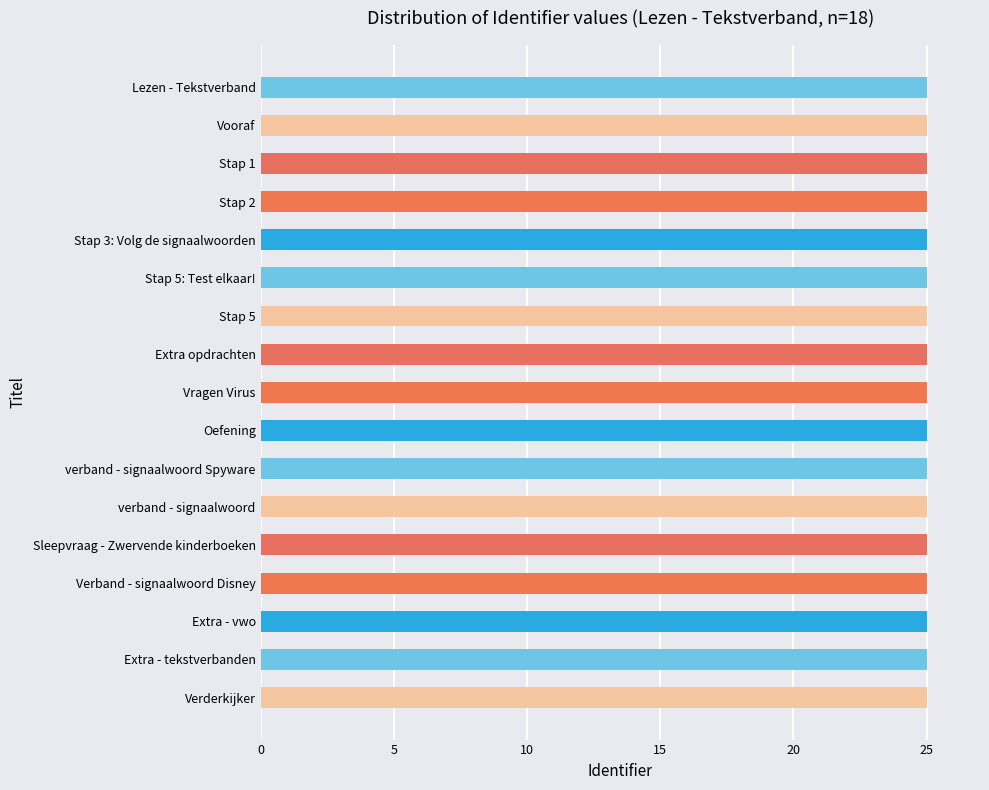

What is the label of the 17th bar from the bottom?

Lezen - Tekstverband